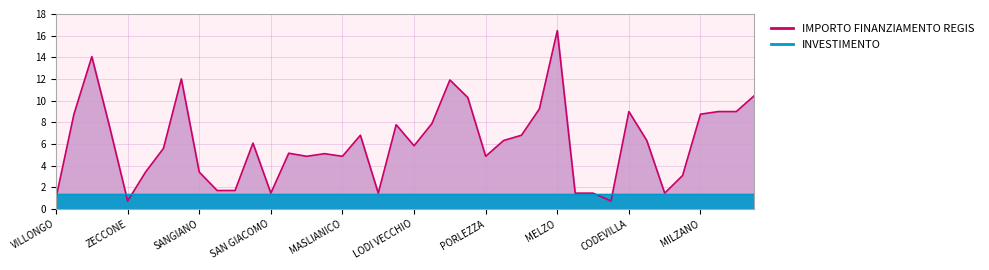

How many interior local peaks does the IMPORTO FINANZIAMENTO REGIS (line) series have?

10